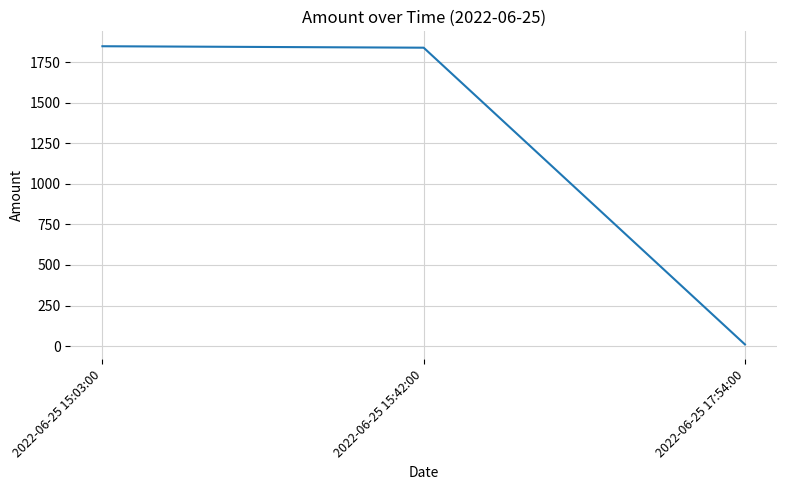

What is the approximate value at 2022-06-25 17:54:00?

10.0